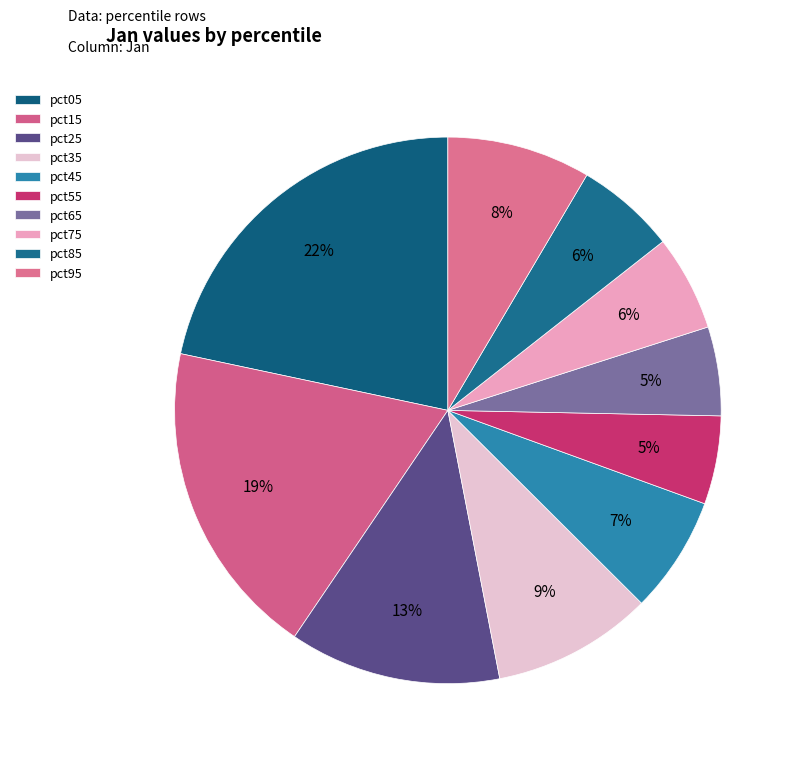

Rank the categories by value from highest to lowest.

pct05, pct15, pct25, pct35, pct95, pct45, pct85, pct75, pct65, pct55